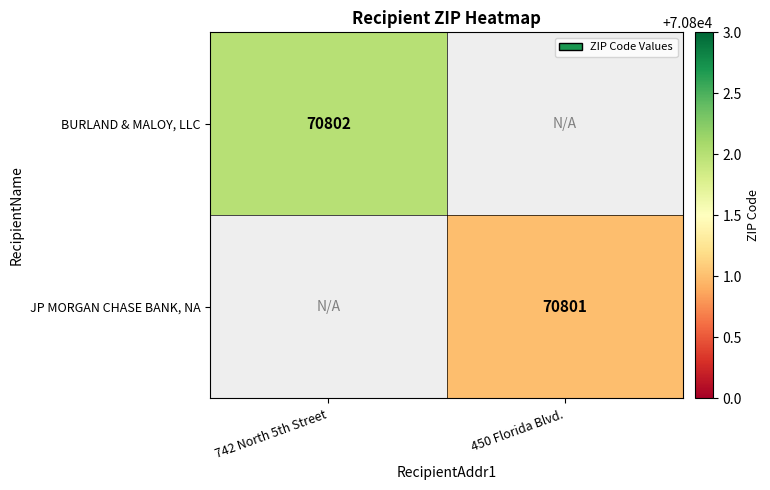

Between 450 Florida Blvd. and 742 North 5th Street, which is larger?

742 North 5th Street